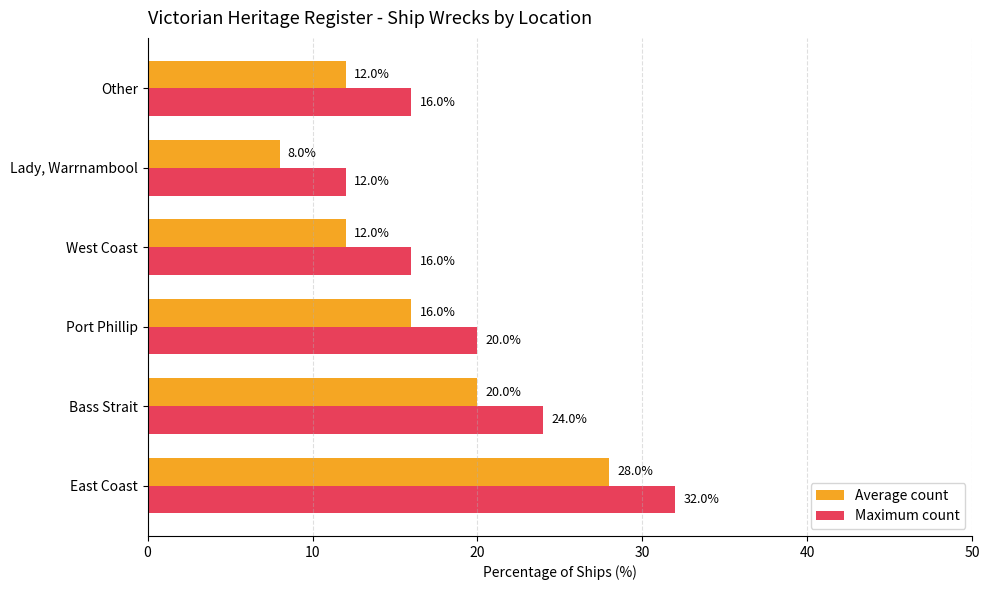

Is the value of Average count at Bass Strait greater than the value of Maximum count at West Coast?

Yes